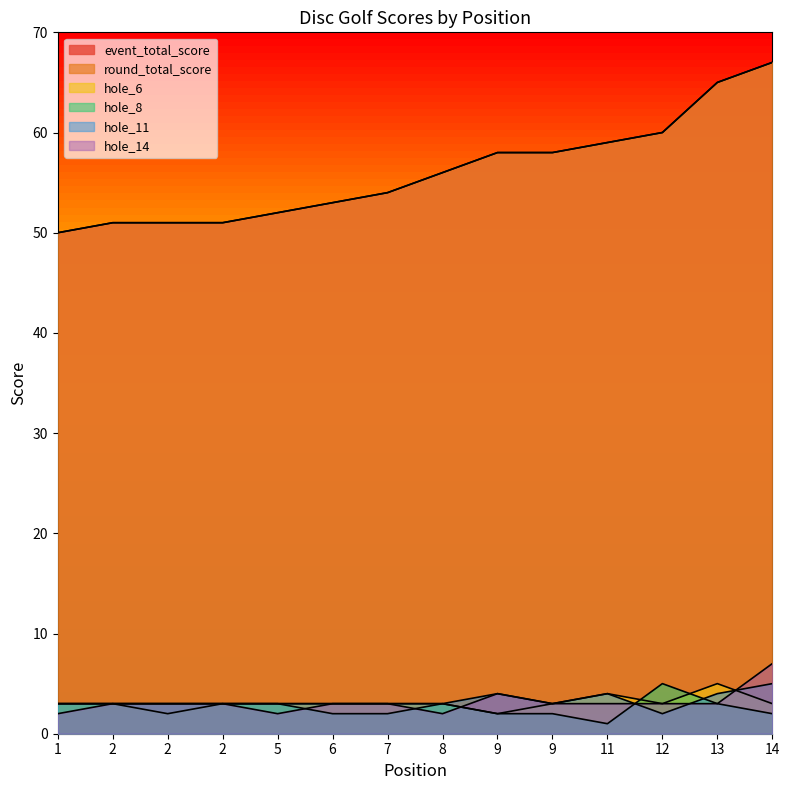

True or false: event_total_score has more than 0 points higher than both neighbors.

False